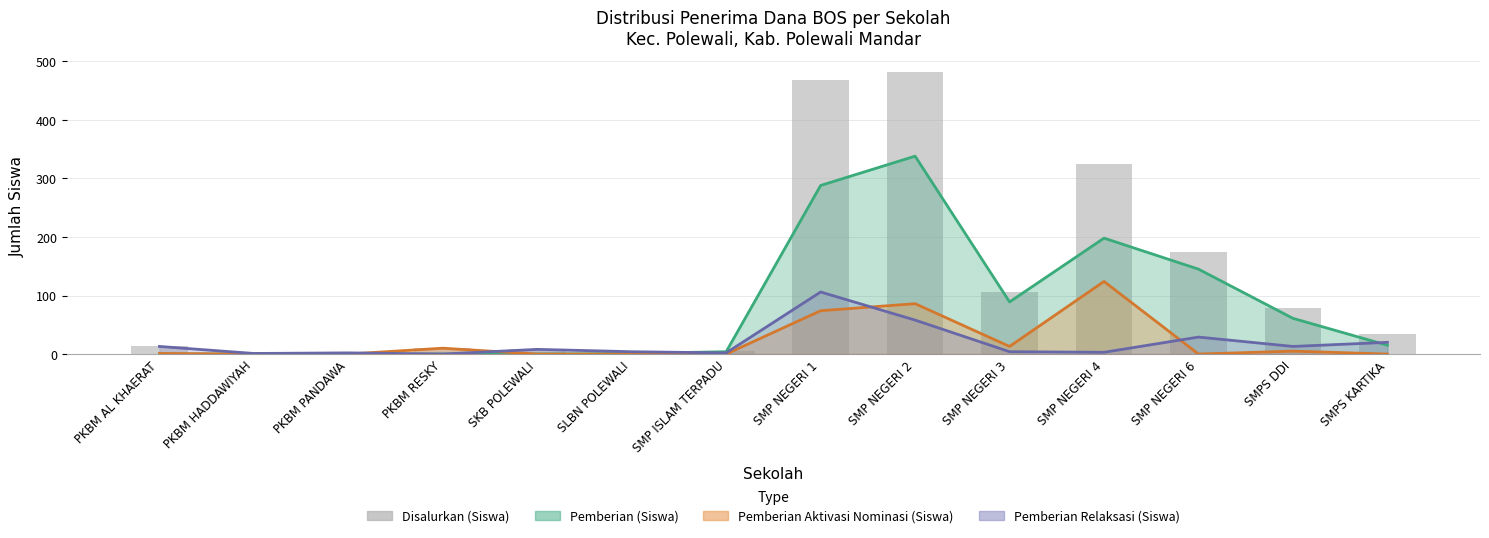

List the labels in order of value, smallest first.

PKBM HADDAWIYAH, PKBM PANDAWA, SLBN POLEWALI, SMP ISLAM TERPADU, SKB POLEWALI, PKBM RESKY, PKBM AL KHAERAT, SMPS KARTIKA, SMPS DDI, SMP NEGERI 3, SMP NEGERI 6, SMP NEGERI 4, SMP NEGERI 1, SMP NEGERI 2